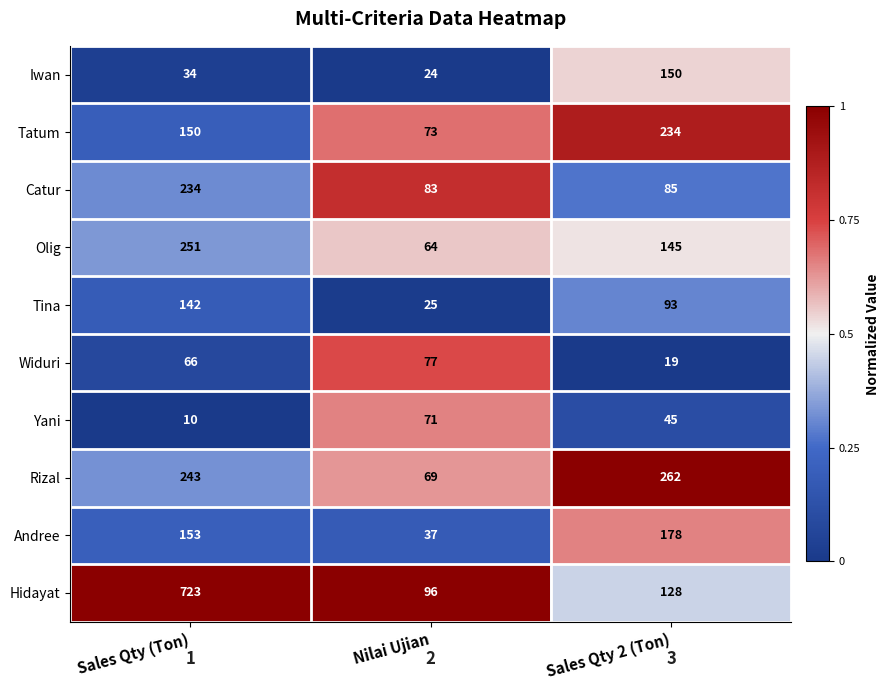

At which category does the chart reach its minimum across all series?

Sales Qty (Ton)